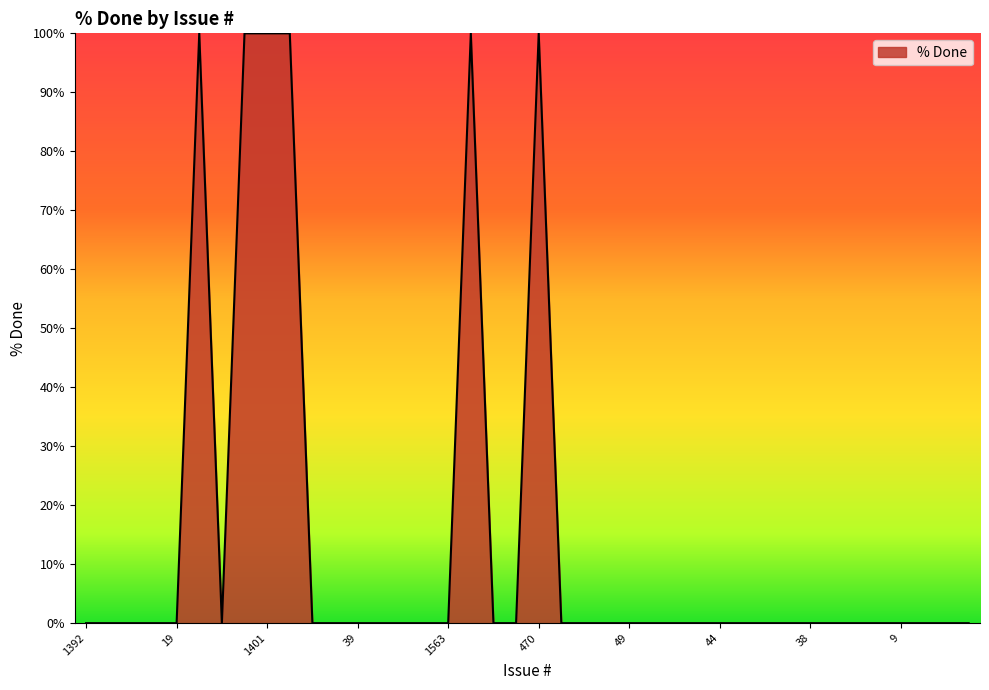

What is the maximum value shown in the chart?

100